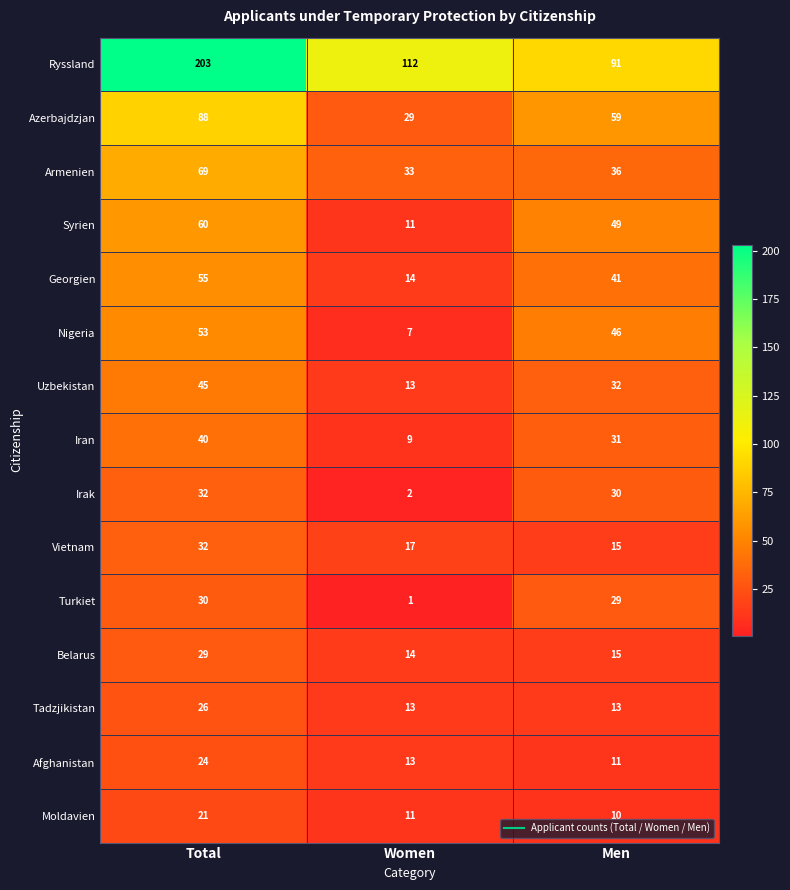

At which label does Irak first exceed 30?

Total